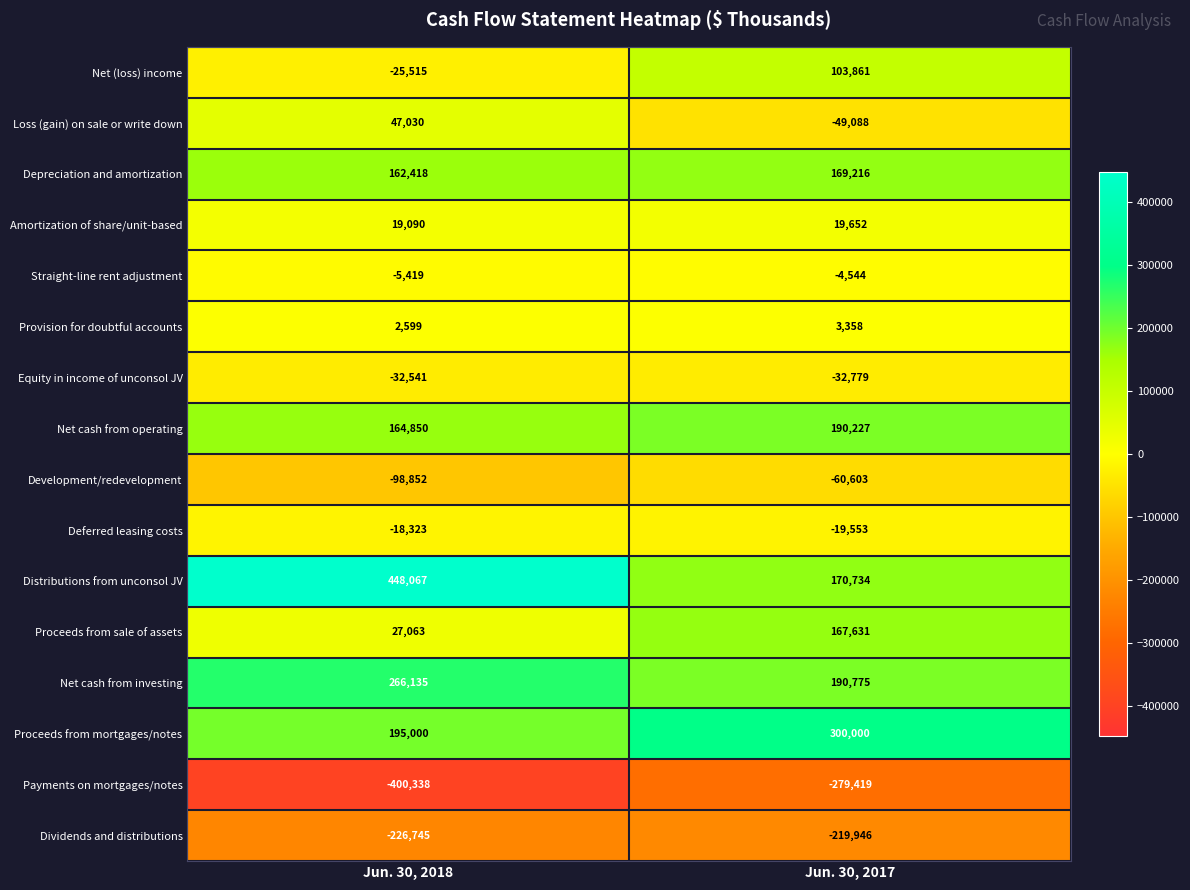

Rank the series at Jun. 30, 2017 from lowest to highest value.

Payments on mortgages/notes, Dividends and distributions, Development/redevelopment, Loss (gain) on sale or write down, Equity in income of unconsol JV, Deferred leasing costs, Straight-line rent adjustment, Provision for doubtful accounts, Amortization of share/unit-based, Net (loss) income, Proceeds from sale of assets, Depreciation and amortization, Distributions from unconsol JV, Net cash from operating, Net cash from investing, Proceeds from mortgages/notes